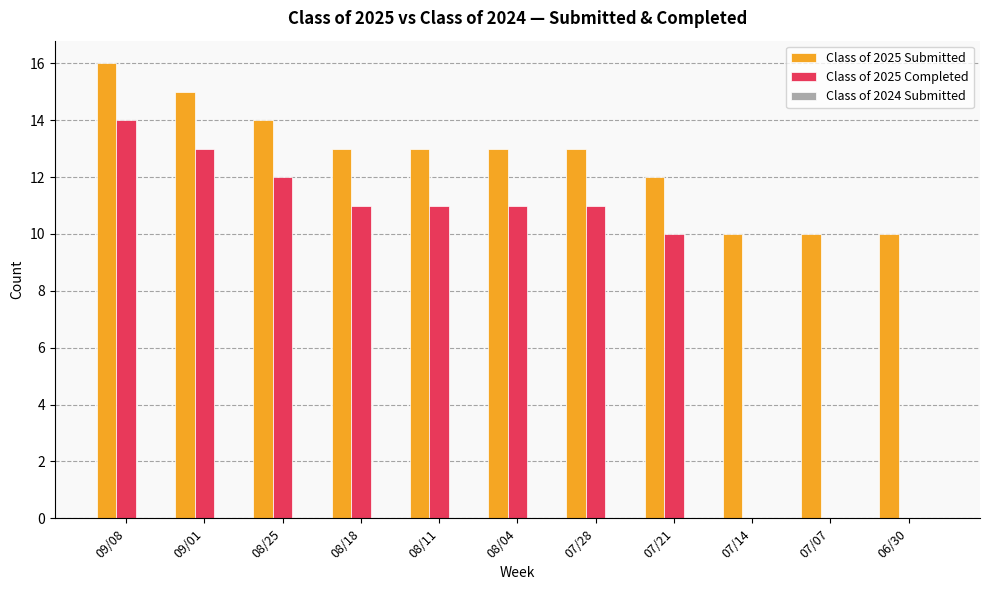

The Class of 2025 Completed series shows 0 at 06/30. True or false?

True